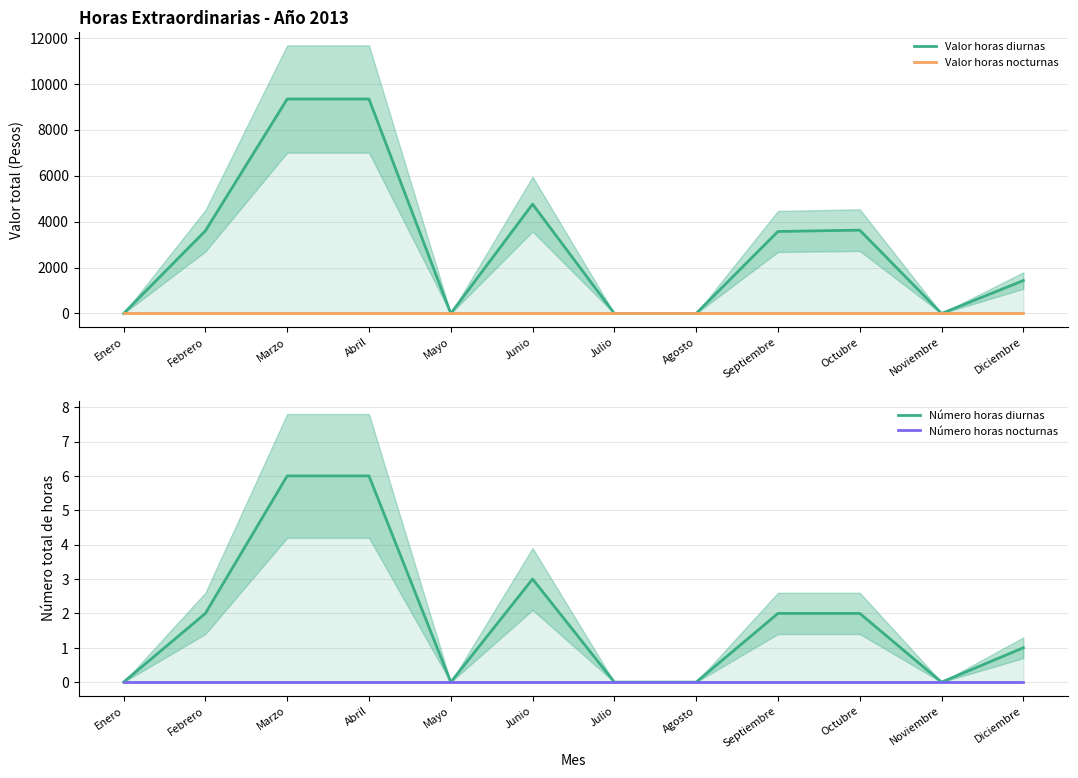

At how many categories does at least one series exceed 925?

7